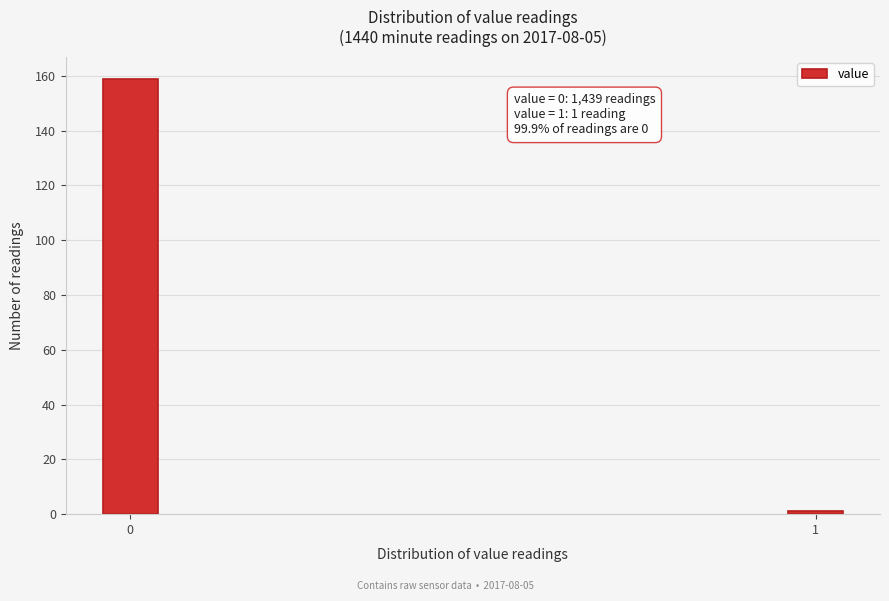

Reading right to left, transcribe all the data shown in this chart.

1=1	0=159